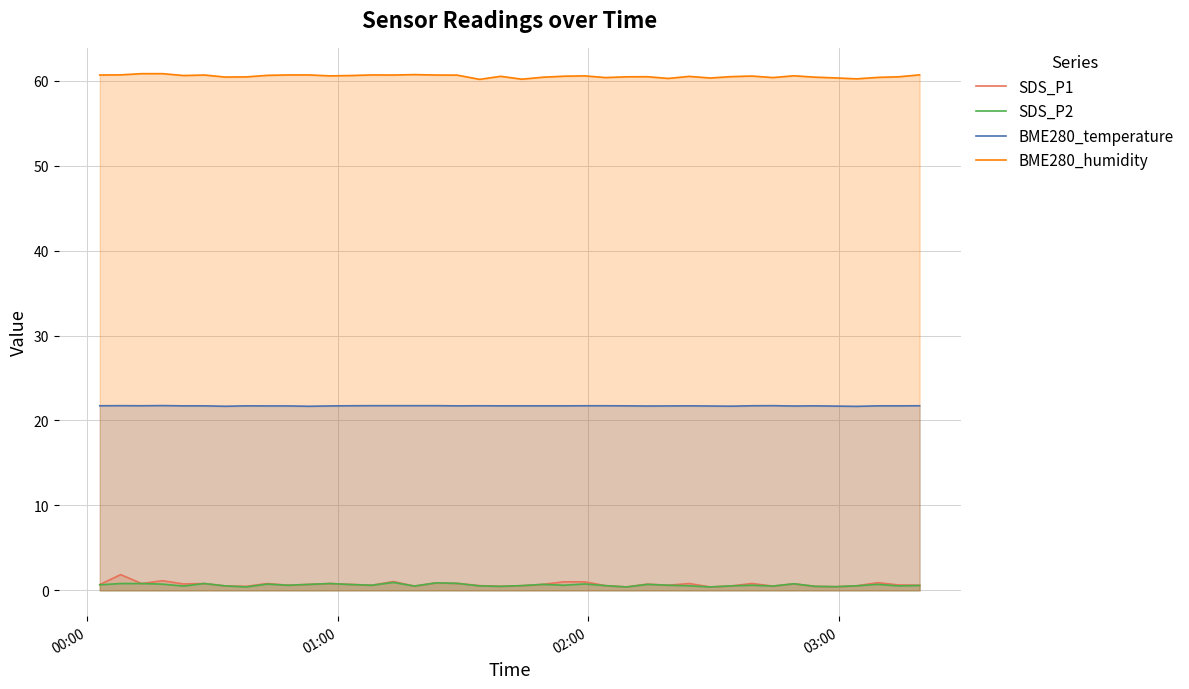

Reading left to right, what are all the values shown in this chart?

SDS_P1: 0.7	1.9	0.8	1.1	0.8	0.8	0.5	0.5	0.8	0.6	0.7	0.8	0.7	0.6	1.0	0.5	0.9	0.8	0.6	0.5	0.6	0.7	1.0	1.0	0.6	0.4	0.7	0.6	0.8	0.4	0.5	0.8	0.5	0.8	0.5	0.4	0.5	0.9	0.6	0.6
SDS_P2: 0.7	0.8	0.8	0.7	0.5	0.8	0.5	0.4	0.7	0.6	0.7	0.8	0.7	0.6	0.9	0.5	0.9	0.8	0.5	0.5	0.6	0.7	0.6	0.8	0.6	0.4	0.7	0.6	0.5	0.4	0.5	0.6	0.5	0.8	0.5	0.4	0.5	0.7	0.5	0.6
BME280_temperature: 21.7	21.7	21.7	21.8	21.7	21.7	21.7	21.7	21.7	21.7	21.7	21.7	21.7	21.7	21.7	21.7	21.7	21.7	21.7	21.7	21.7	21.7	21.7	21.7	21.7	21.7	21.7	21.7	21.7	21.7	21.7	21.7	21.7	21.7	21.7	21.7	21.7	21.7	21.7	21.7
BME280_humidity: 60.7	60.7	60.8	60.8	60.6	60.7	60.4	60.5	60.6	60.7	60.7	60.6	60.6	60.7	60.7	60.7	60.7	60.7	60.2	60.5	60.2	60.4	60.5	60.6	60.4	60.5	60.5	60.3	60.5	60.3	60.5	60.5	60.4	60.6	60.4	60.3	60.2	60.4	60.5	60.7